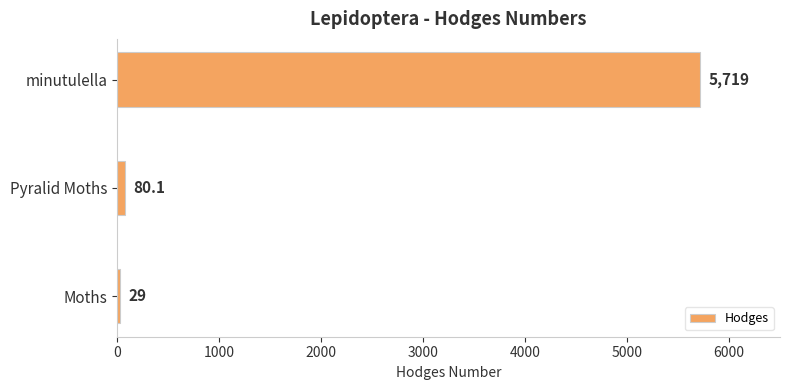

Reading bottom to top, extract all data points from this chart.

Moths=29.0	Pyralid Moths=80.1	minutulella=5719.0